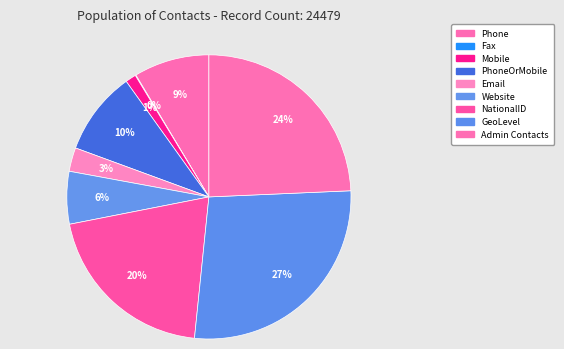

To the nearest percent, what is the difference between the Fax and PhoneOrMobile slice percentages?

9%